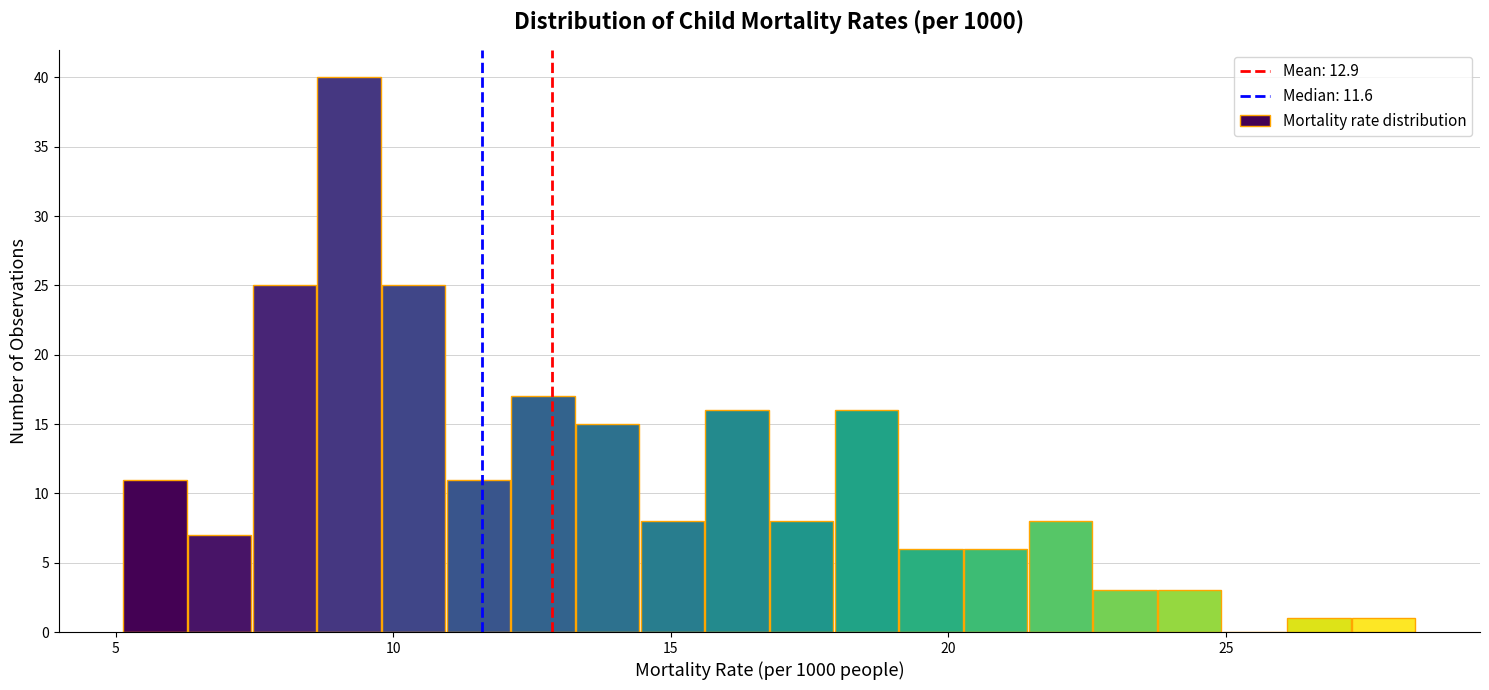

Around what value on the x-axis is the tallest bar? Give the approximate position of its centre, as read against the axis.

9.0